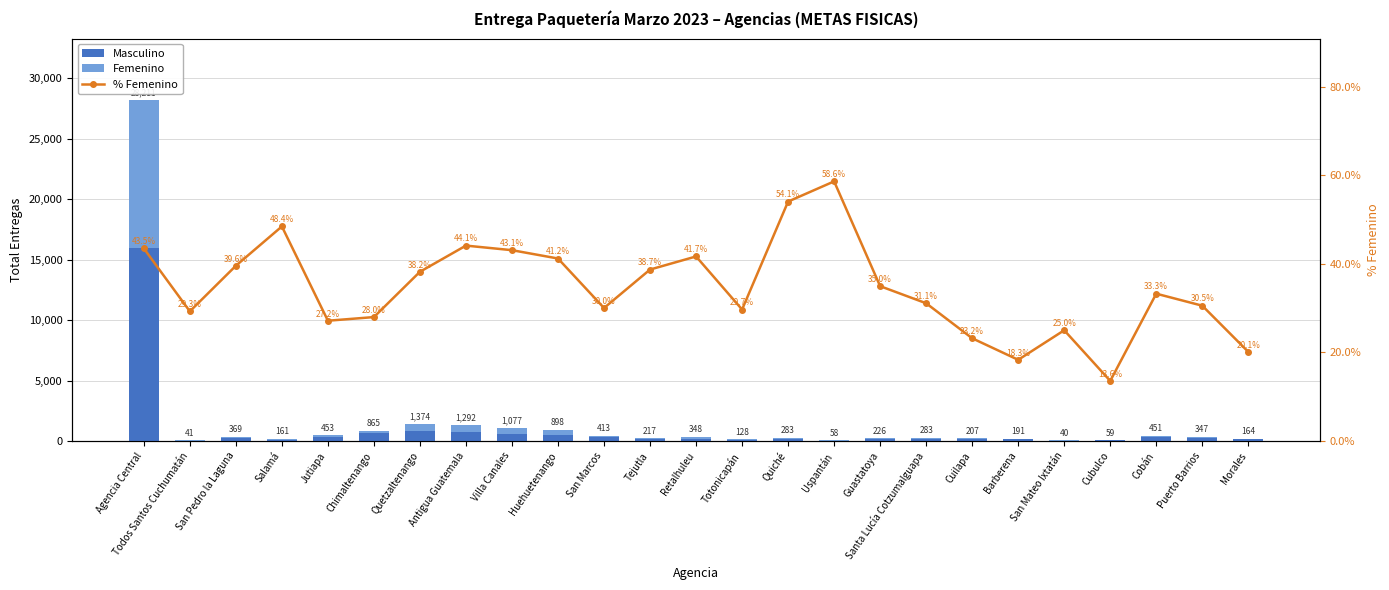

What is the sum of the Masculino values at Agencia Central and Antigua Guatemala?

16667.0